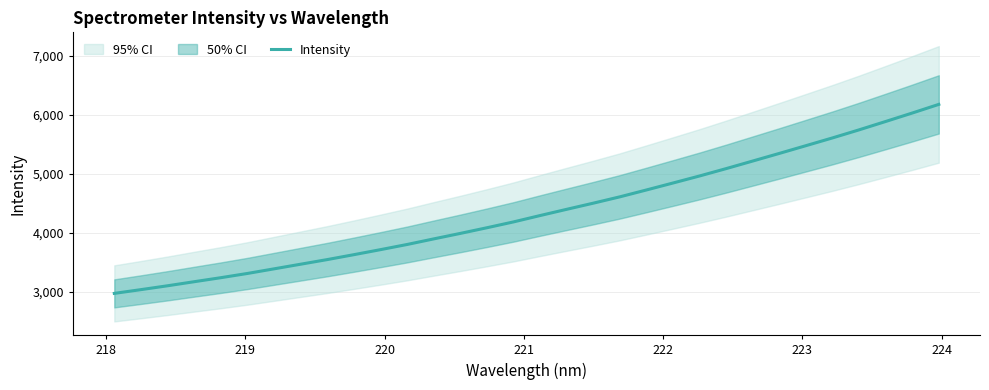

What is the difference between the maximum and minimum values?

3205.8